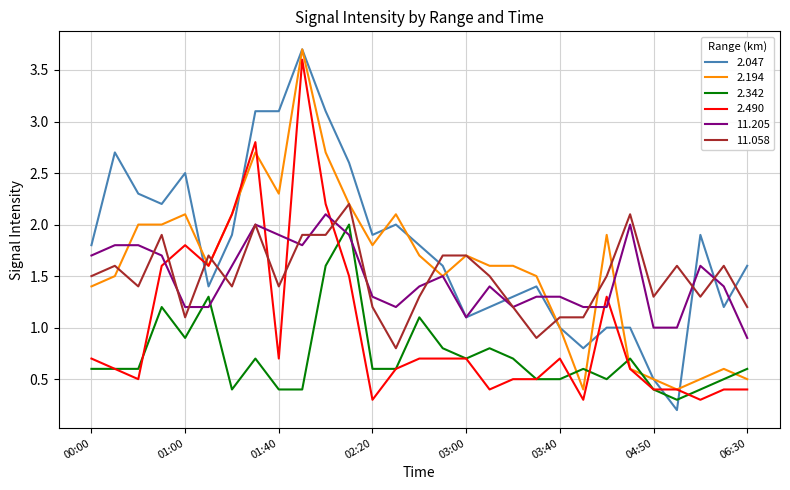

Which series has the largest range (max minus min)?

2.047